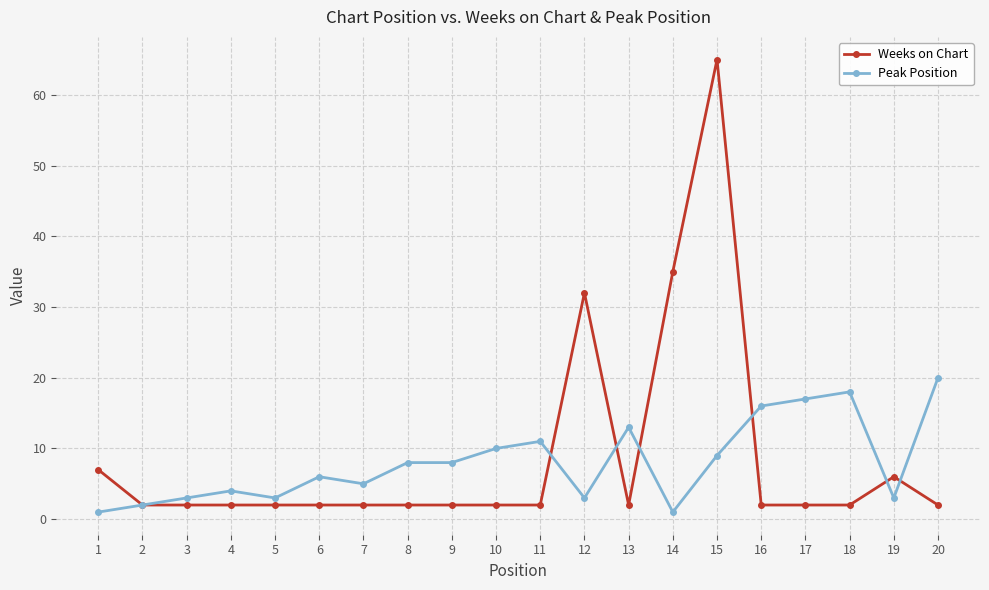

At which category is the sum across all series the highest?

15